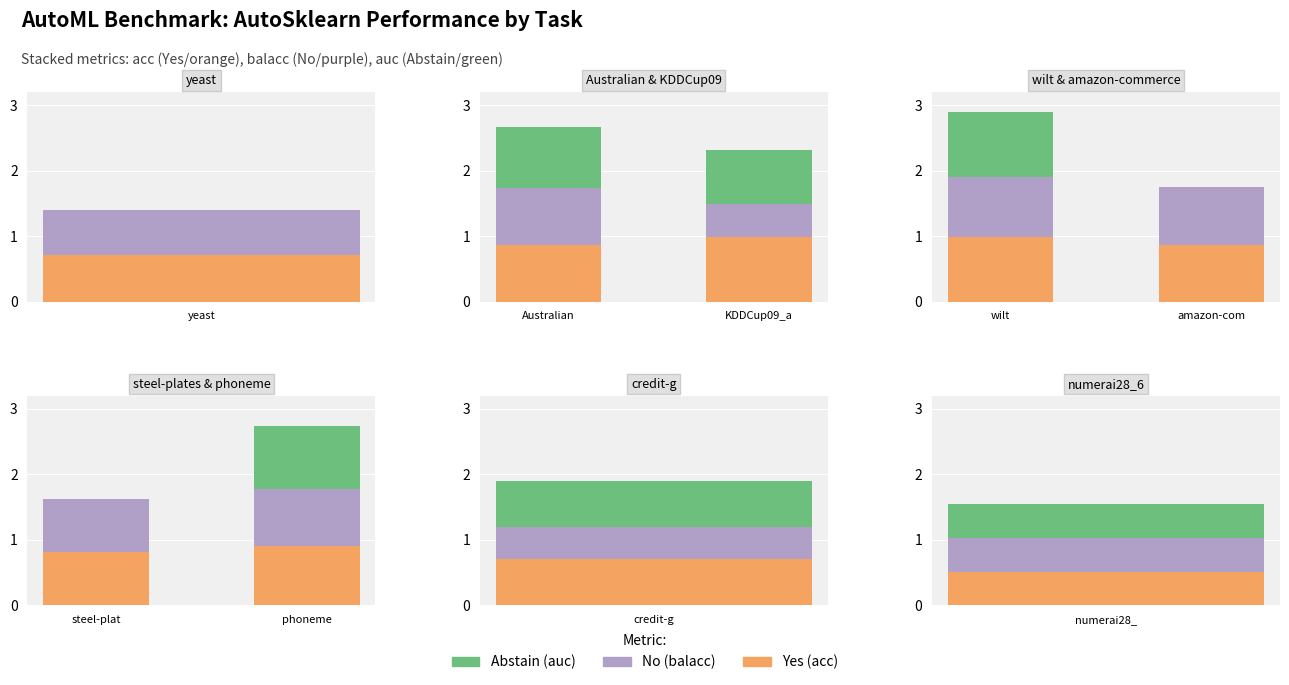

Which series has the largest range (max minus min)?

auc